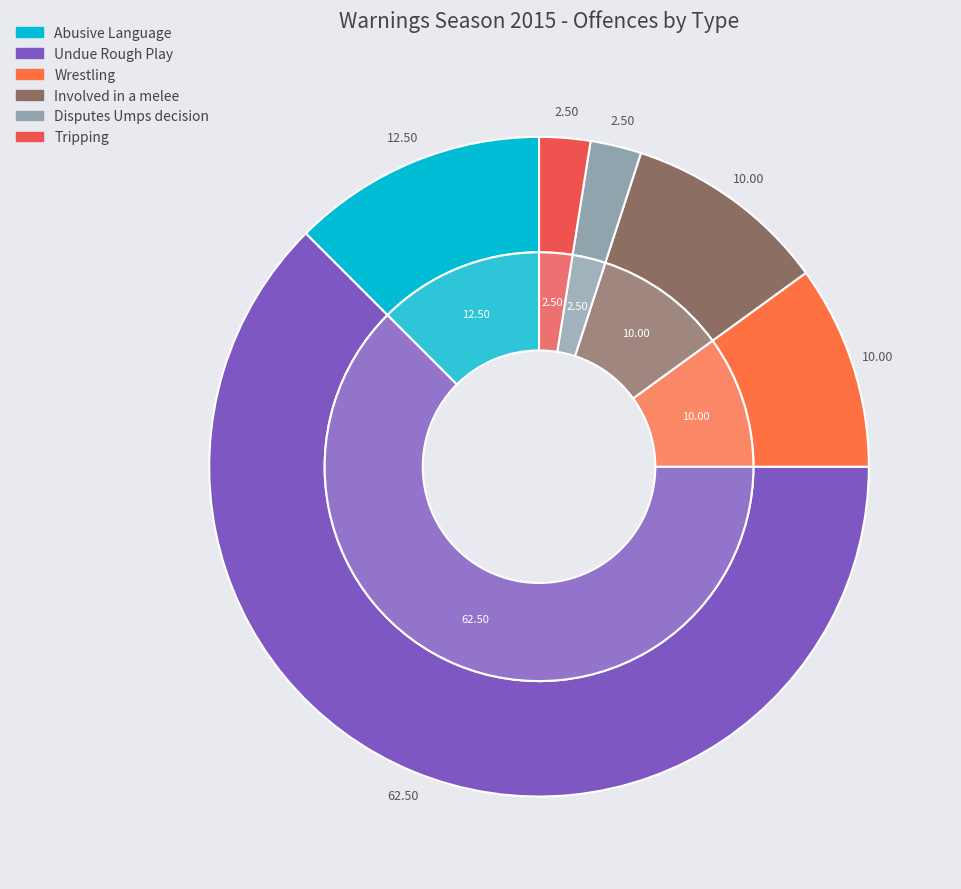

True or false: Abusive Language accounts for 1% of the total.

False